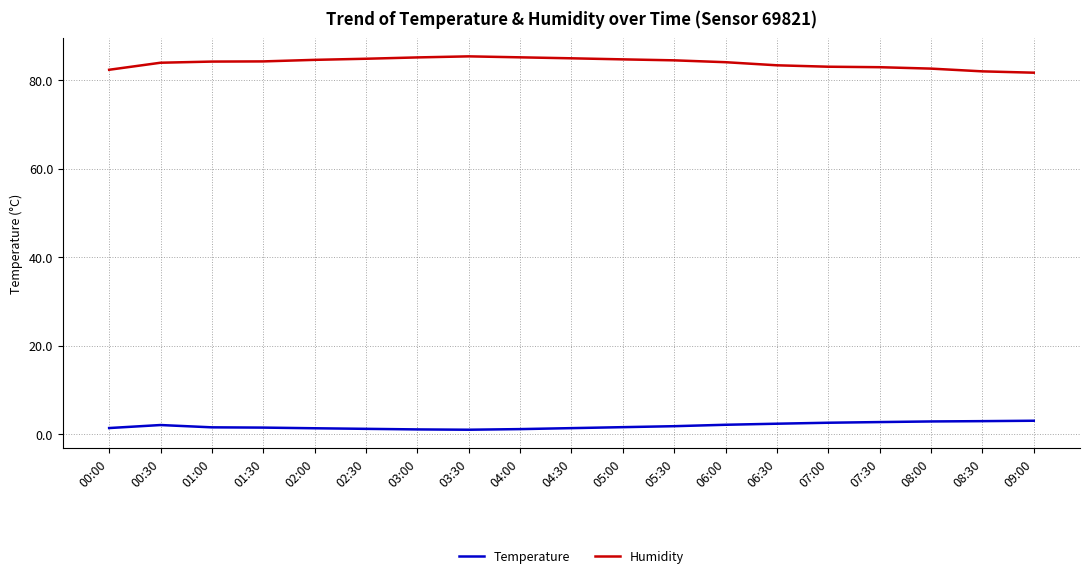

What is the greatest value displayed?

85.3